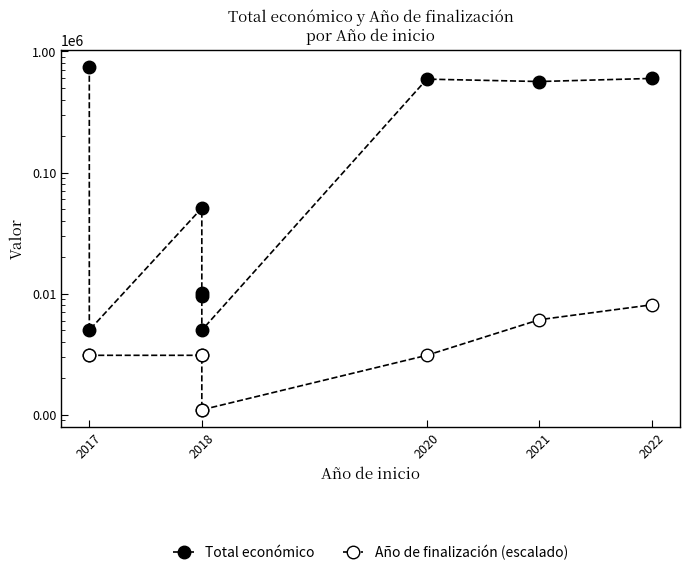

What are all the series names shown in the legend?

Total económico, Año de finalización (escalado)